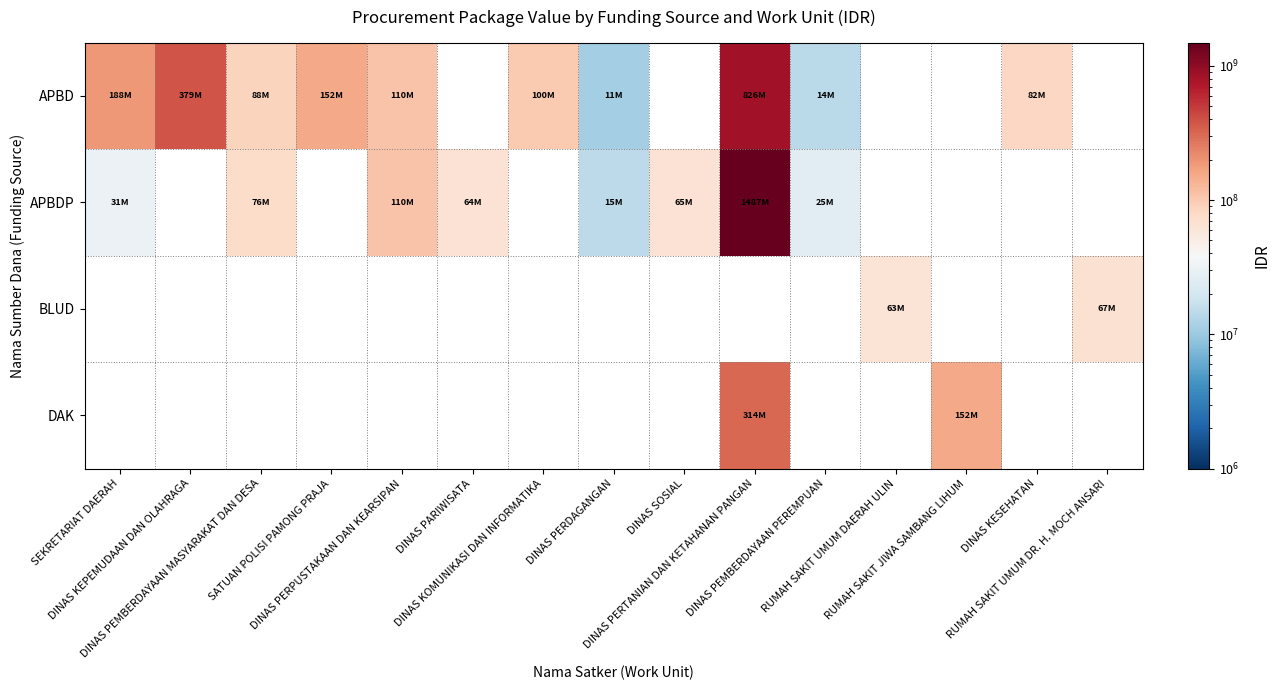

At how many categories does at least one series exceed 39507957?

13